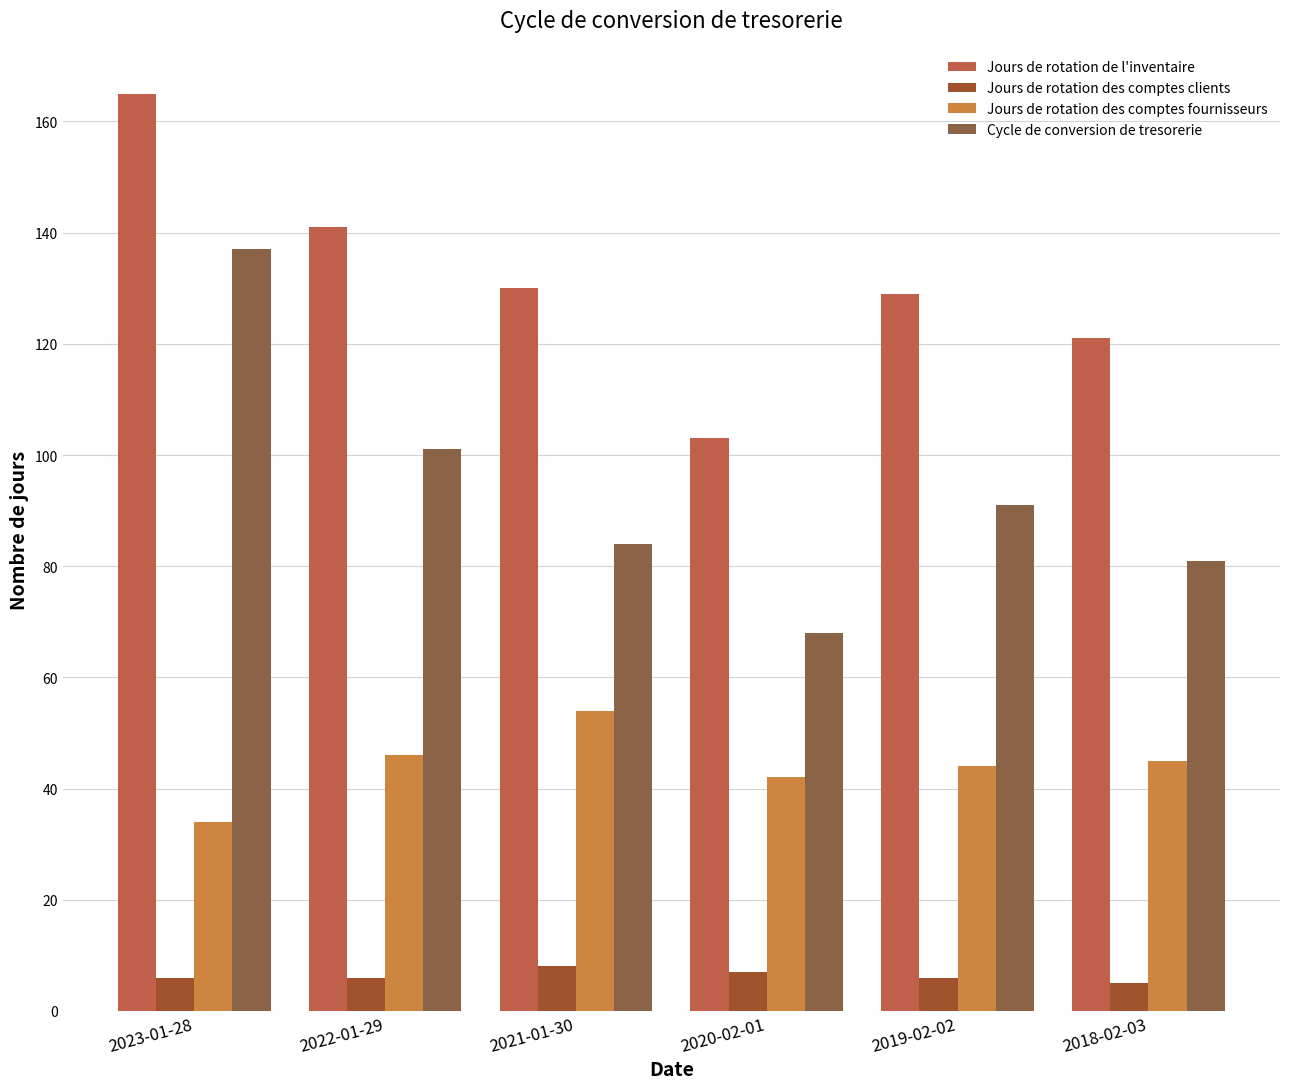

What is the label of the 3rd bar from the left?

2021-01-30